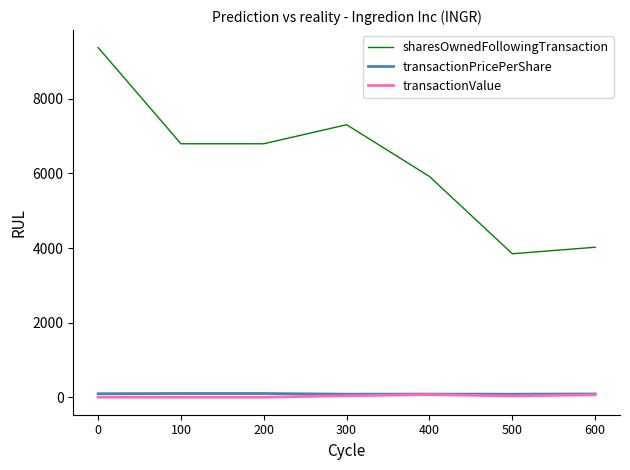

Read the transactionPricePerShare value at 300.

83.6